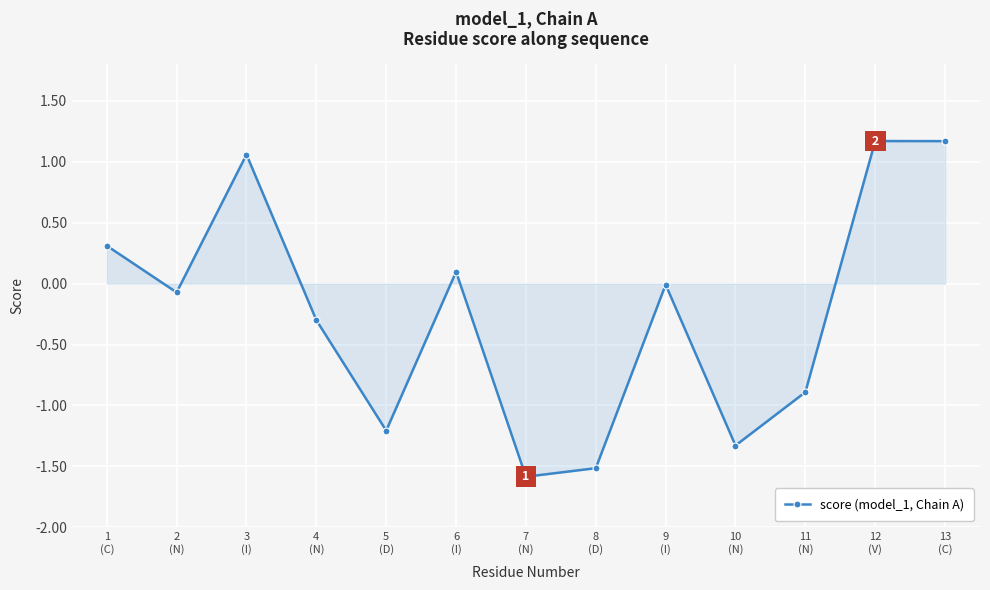

Count the number of categories in the chart.

13